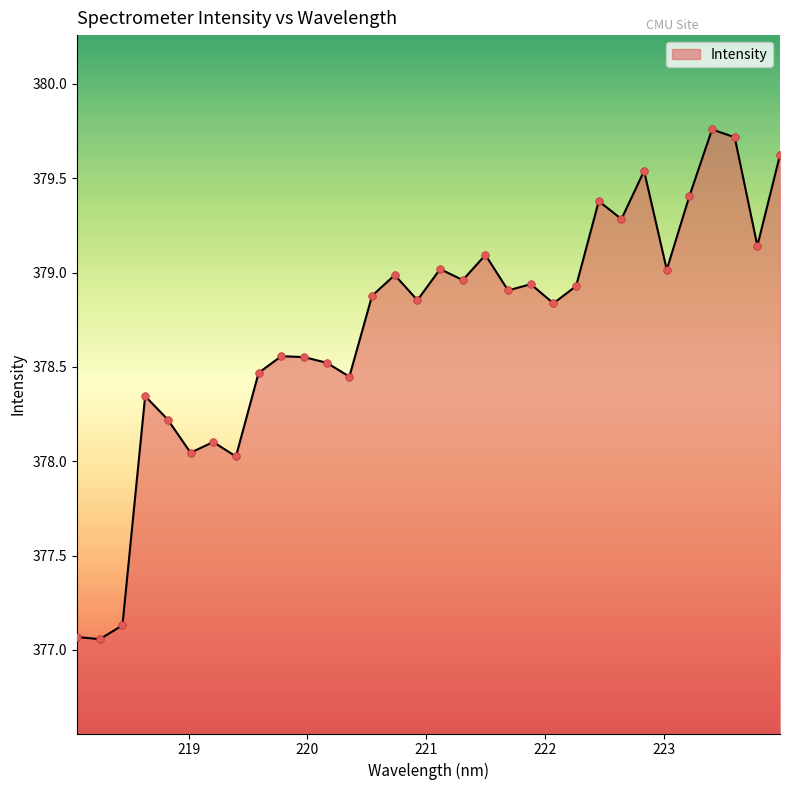

What is the difference between the maximum and minimum values?

2.7